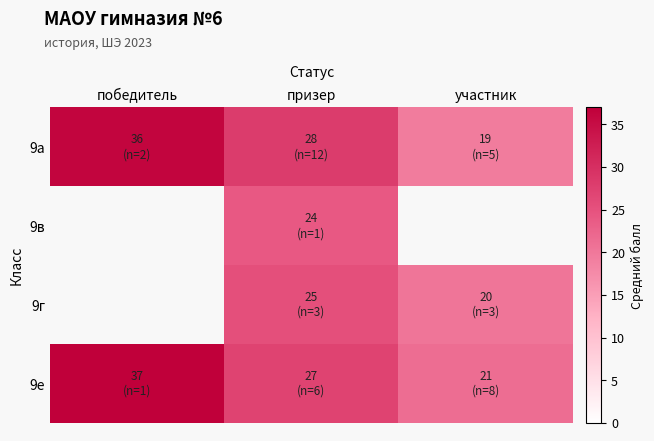

Between победитель and призер, which is larger?

победитель